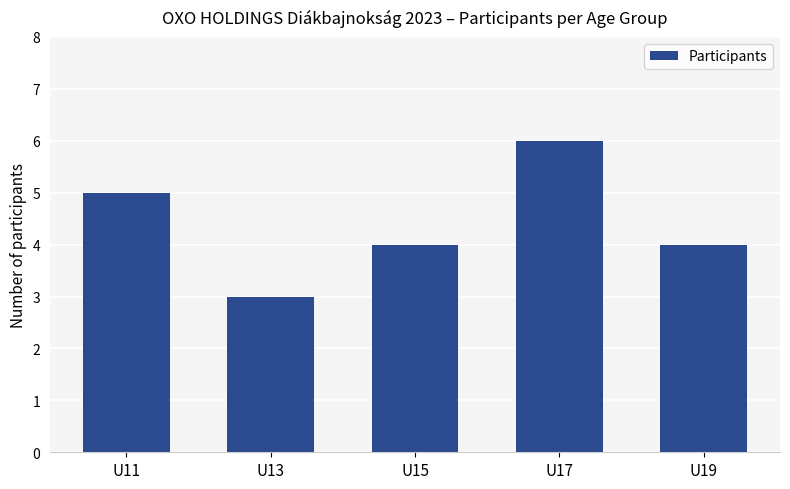

Reading right to left, transcribe all the data shown in this chart.

4	6	4	3	5